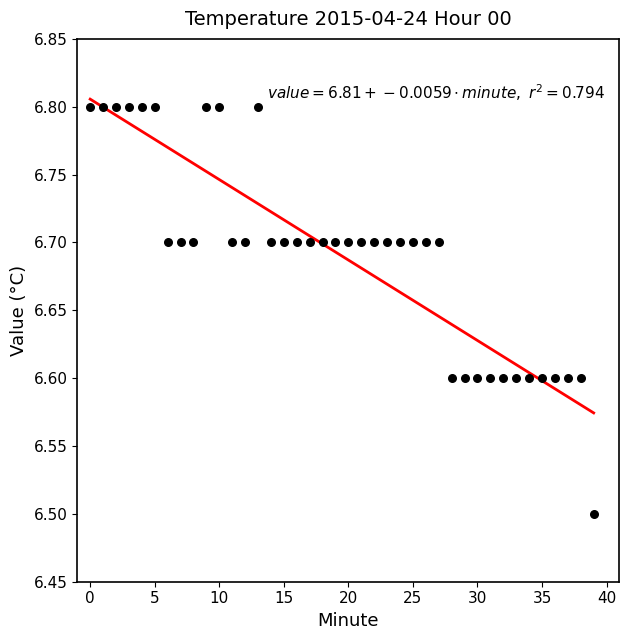

What is the range of Y values (max minus min)?

0.3